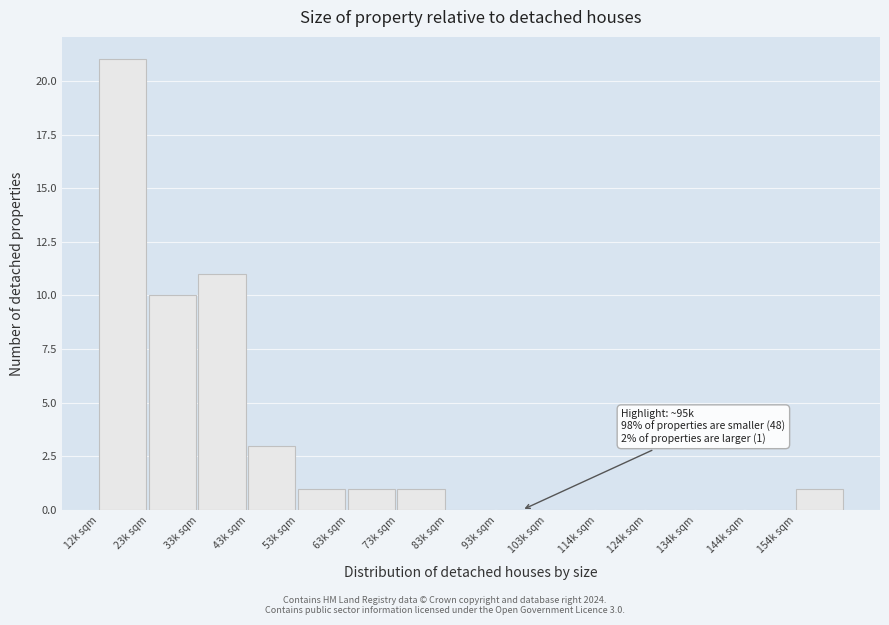

Reading right to left, extract all data points from this chart.

154k sqm=1	144k sqm=0	134k sqm=0	124k sqm=0	114k sqm=0	103k sqm=0	93k sqm=0	83k sqm=0	73k sqm=1	63k sqm=1	53k sqm=1	43k sqm=3	33k sqm=11	23k sqm=10	12k sqm=21